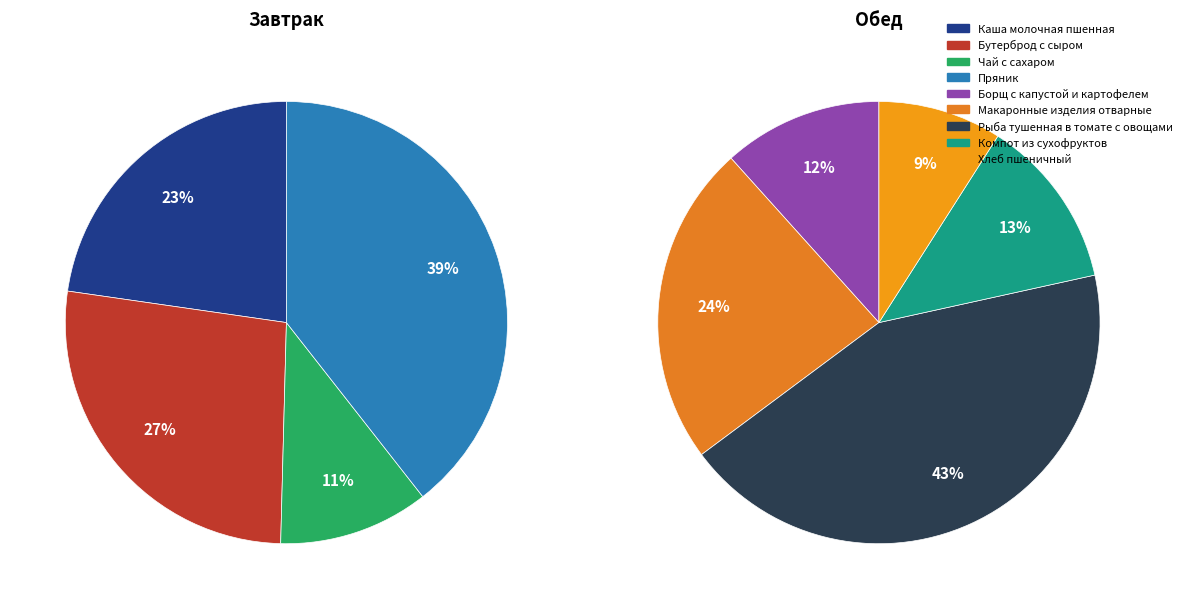

True or false: Рыба тушенная в томате с овощами accounts for 15% of the total.

False